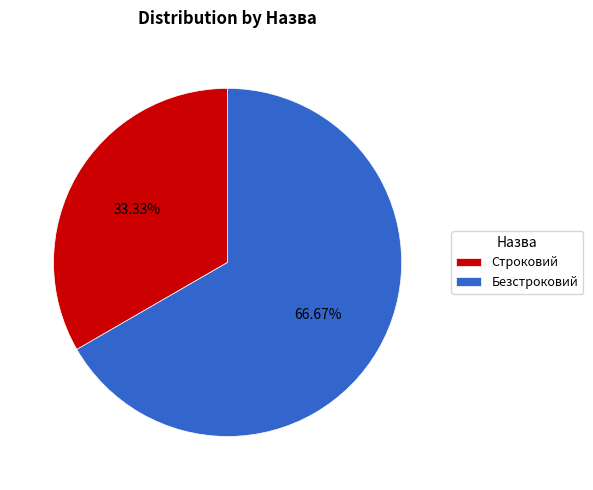

Which slice is the smallest?

Строковий